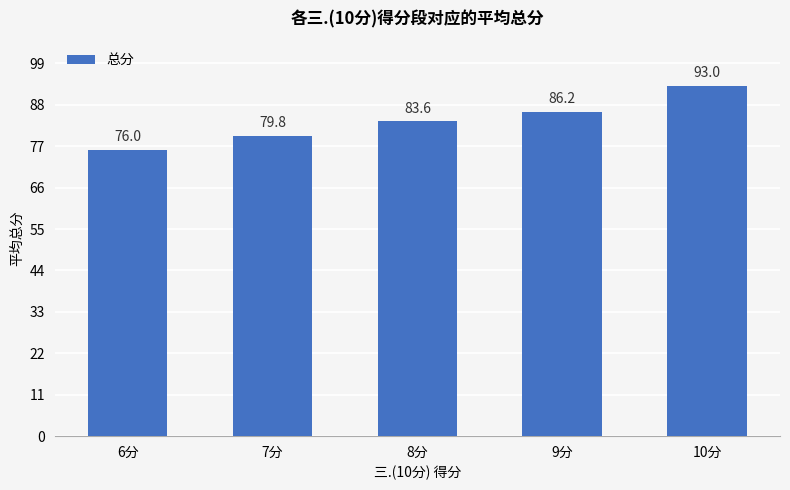

At which category does the chart reach its peak across all series?

10分